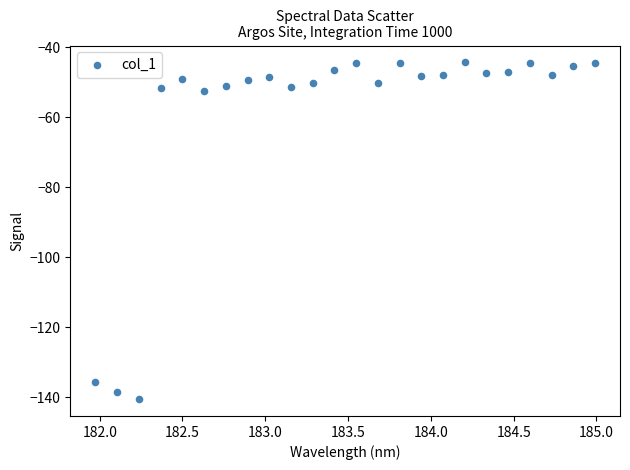

How many data points are displayed?

24